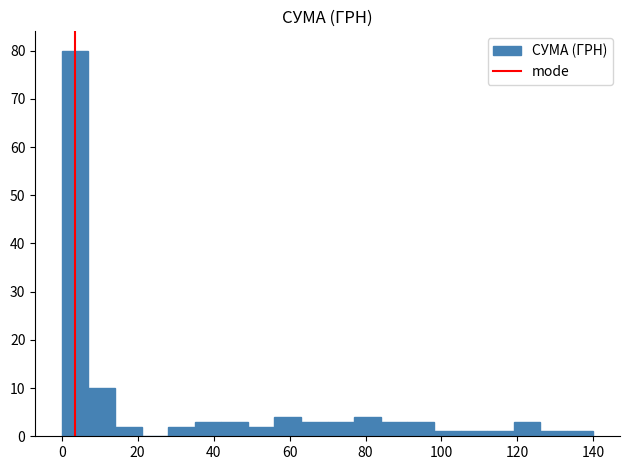

Read against the x-axis, roughly where is the centre of the tallest bar?

4